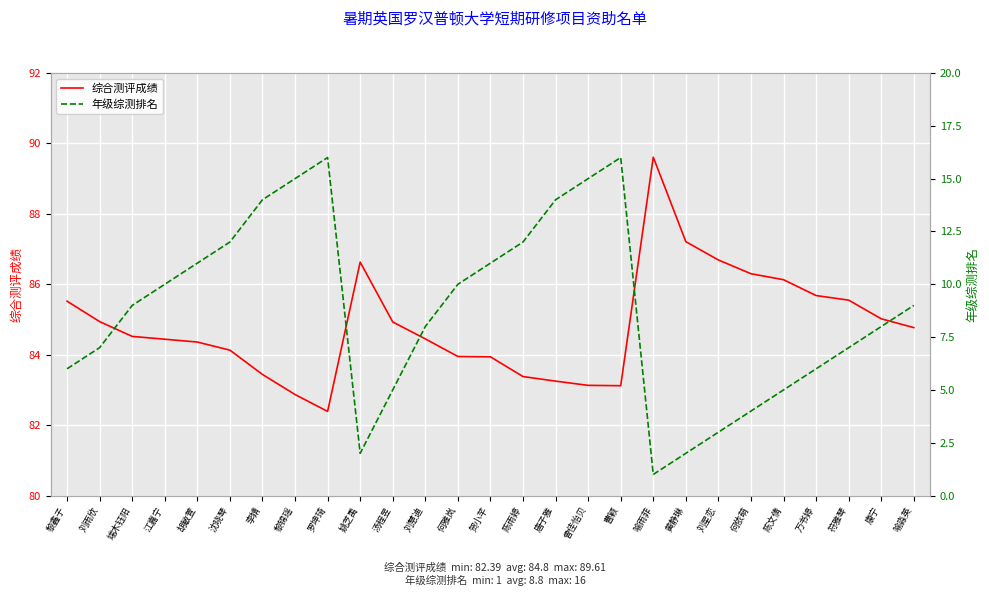

Where is 综合测评成绩 nearest to the value 86?

陈文倩